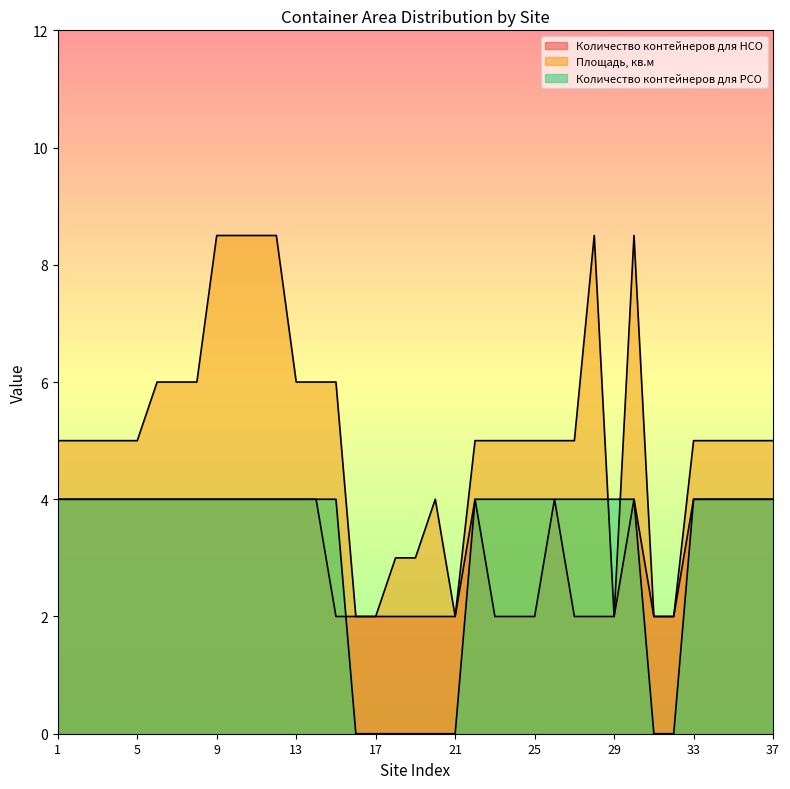

What is the difference between the maximum and minimum values in the Количество контейнеров для НСО series?

2.0